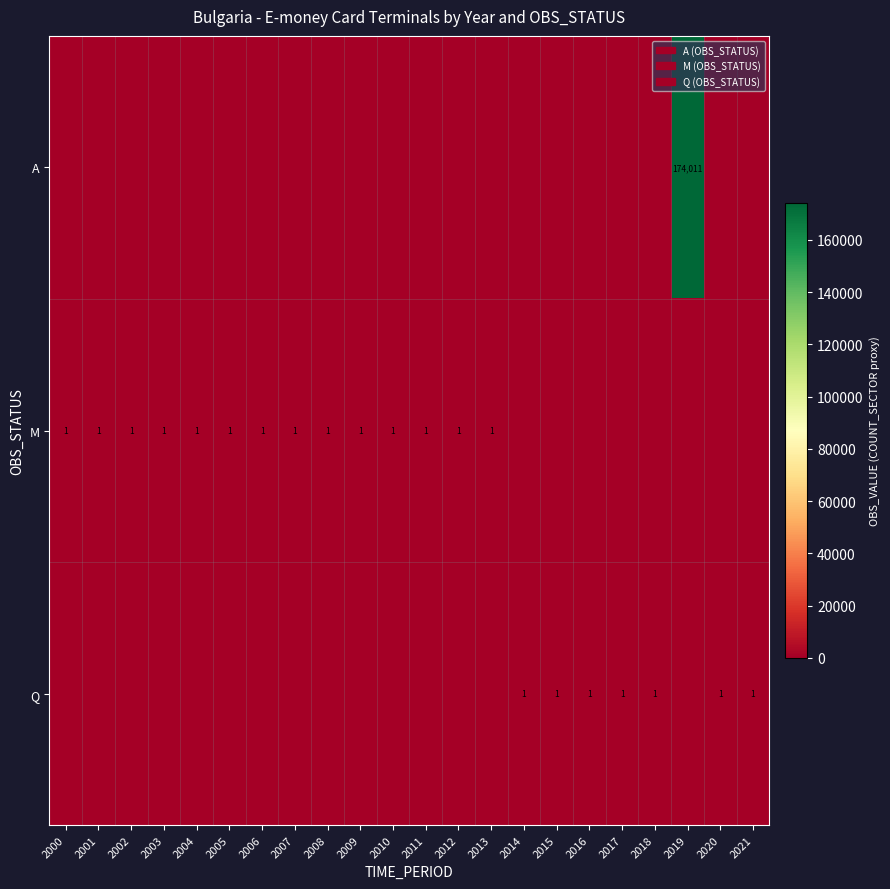

Is it true that M equals 0 at 2006?

False